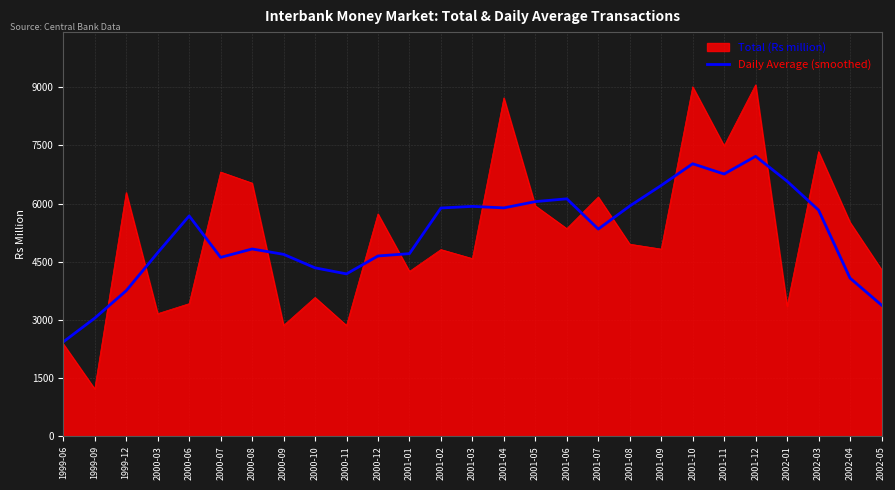

What is the maximum value shown in the chart?

9060.0